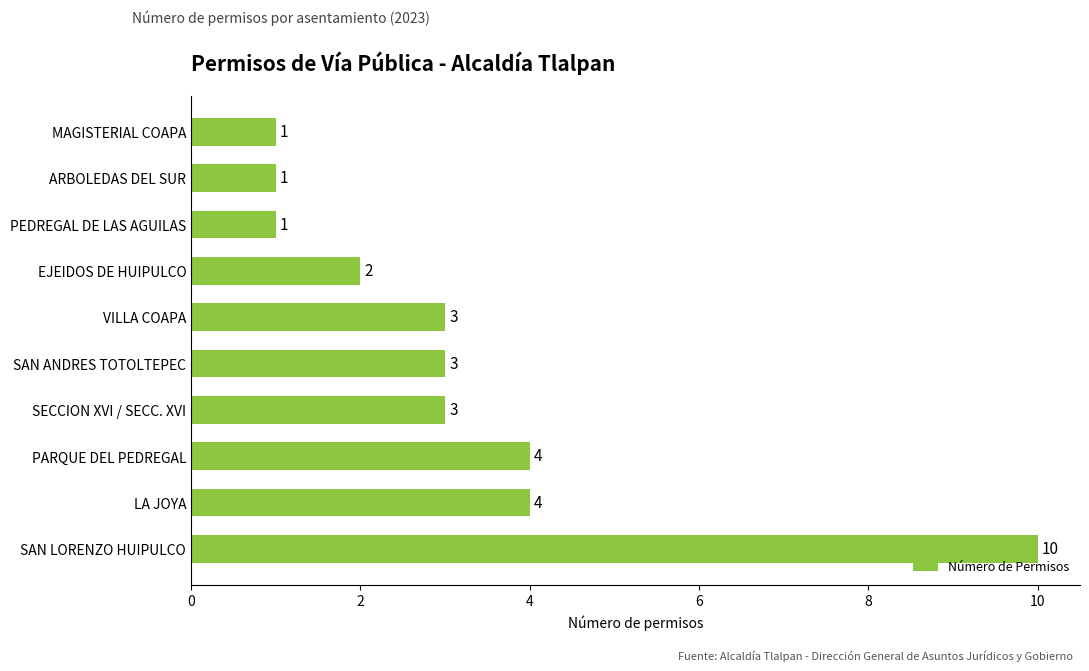

Between VILLA COAPA and LA JOYA, which is larger?

LA JOYA